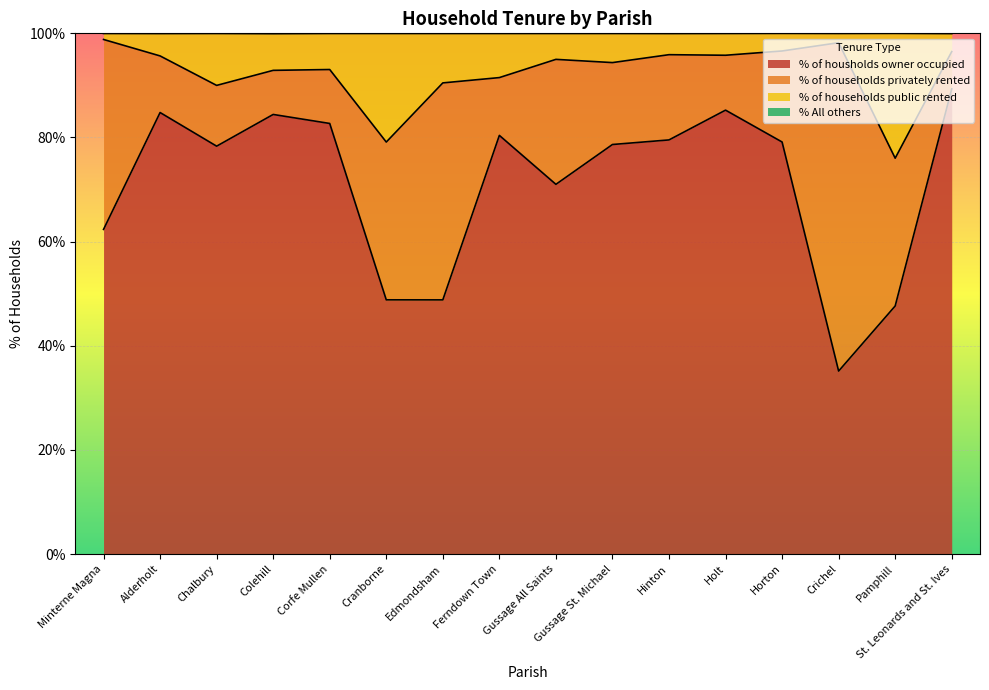

What is the highest value of the % of housholds owner occupied series?

89.3